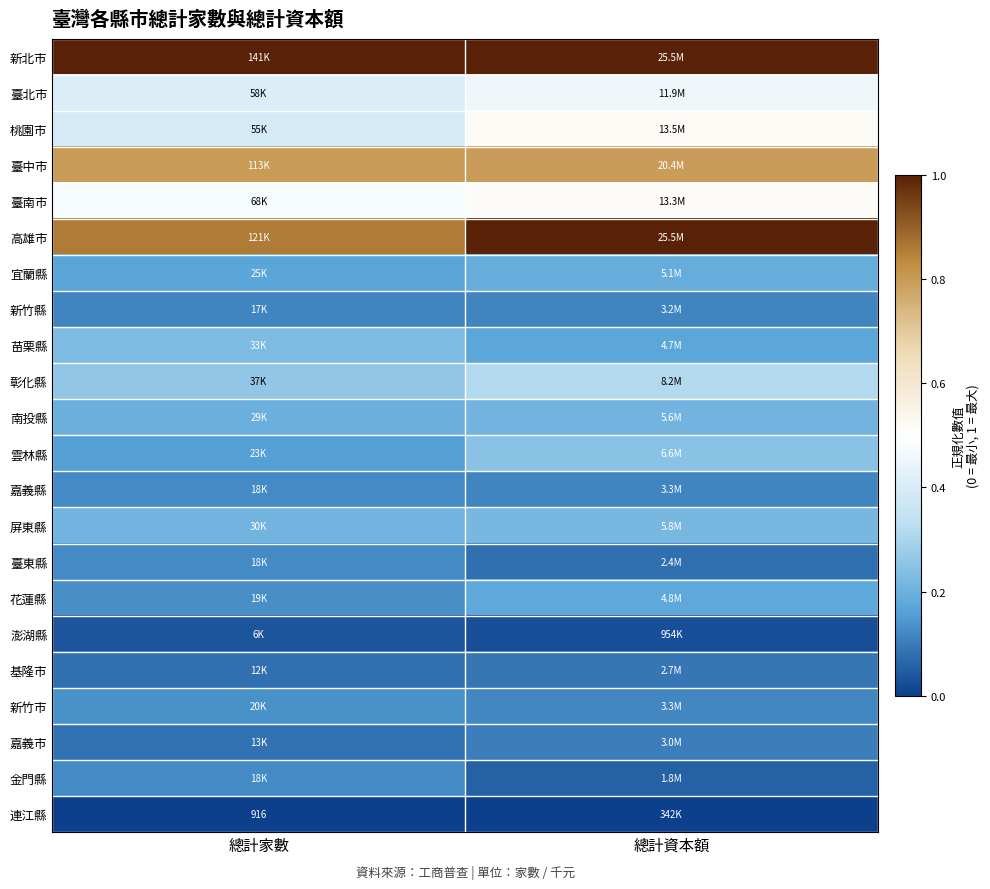

Which series has the largest total across all categories?

新北市